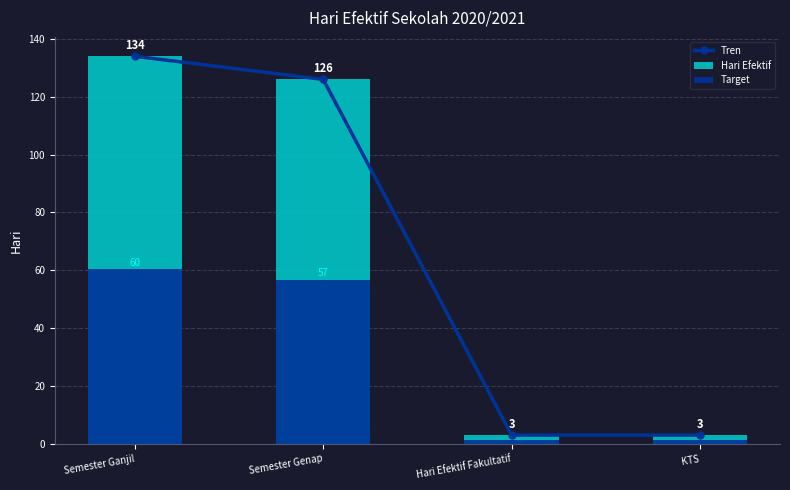

At Semester Ganjil, list the series in order from largest to smallest.

Tren, Hari Efektif, Target